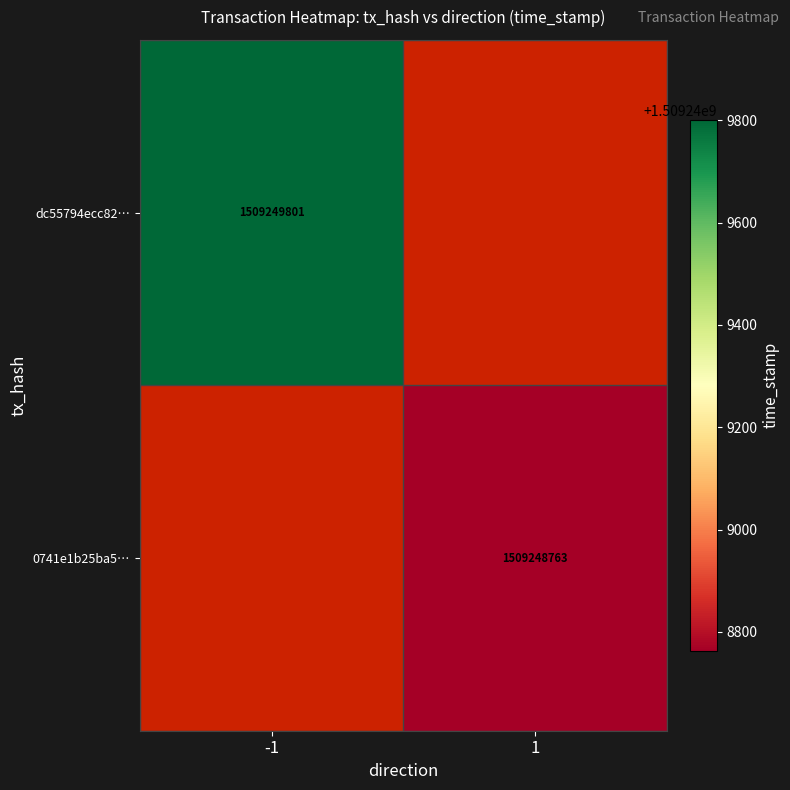

What is the highest value of the 0741e1b25ba53f9d5ccf07f016612194da6a58d series?

1509248763